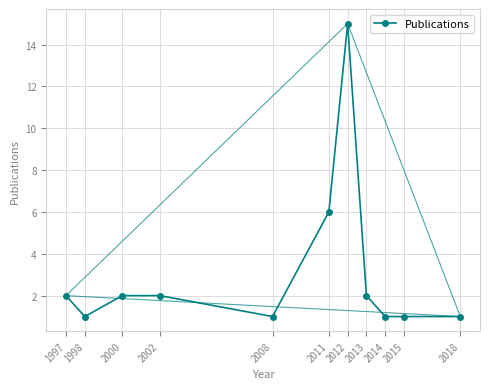

What is the value of the 4th point from the left?

2